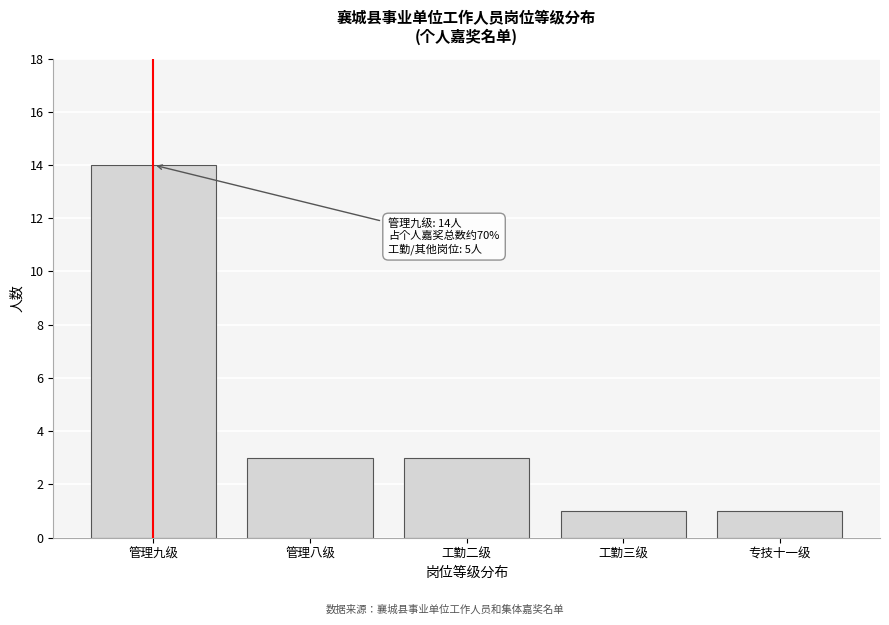

Reading left to right, list all the values displayed in this chart.

管理九级=14	管理八级=3	工勤二级=3	工勤三级=1	专技十一级=1